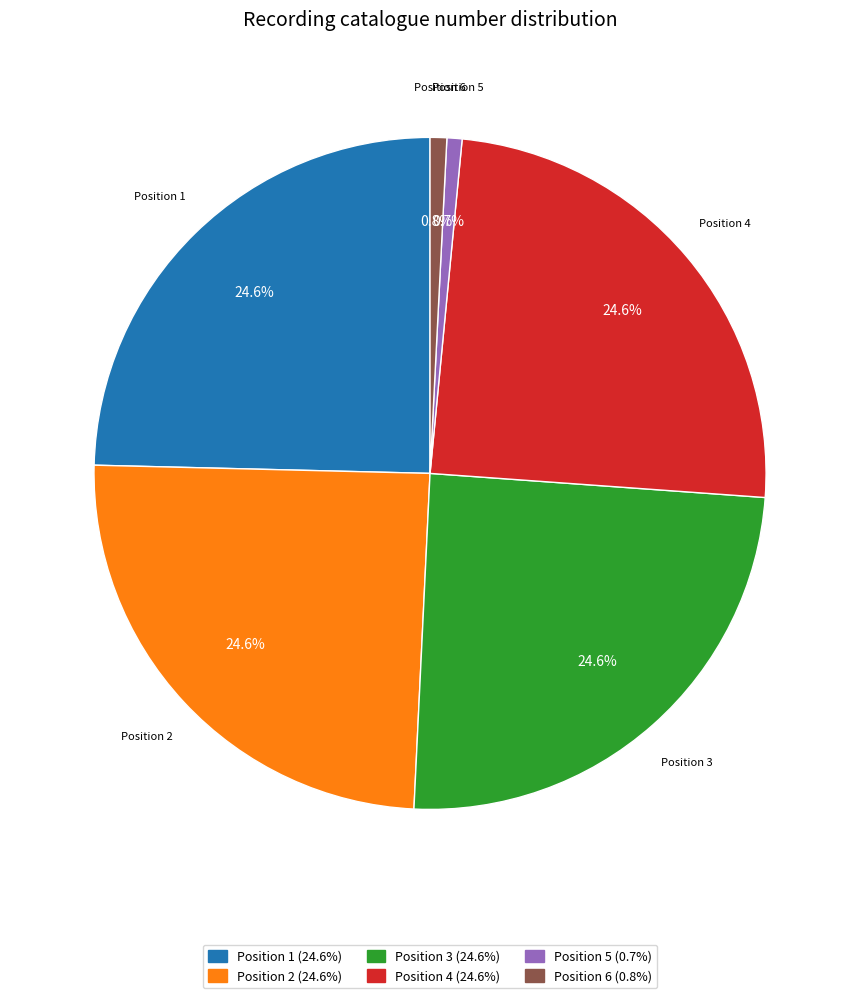

Does any single category account for the majority?

No